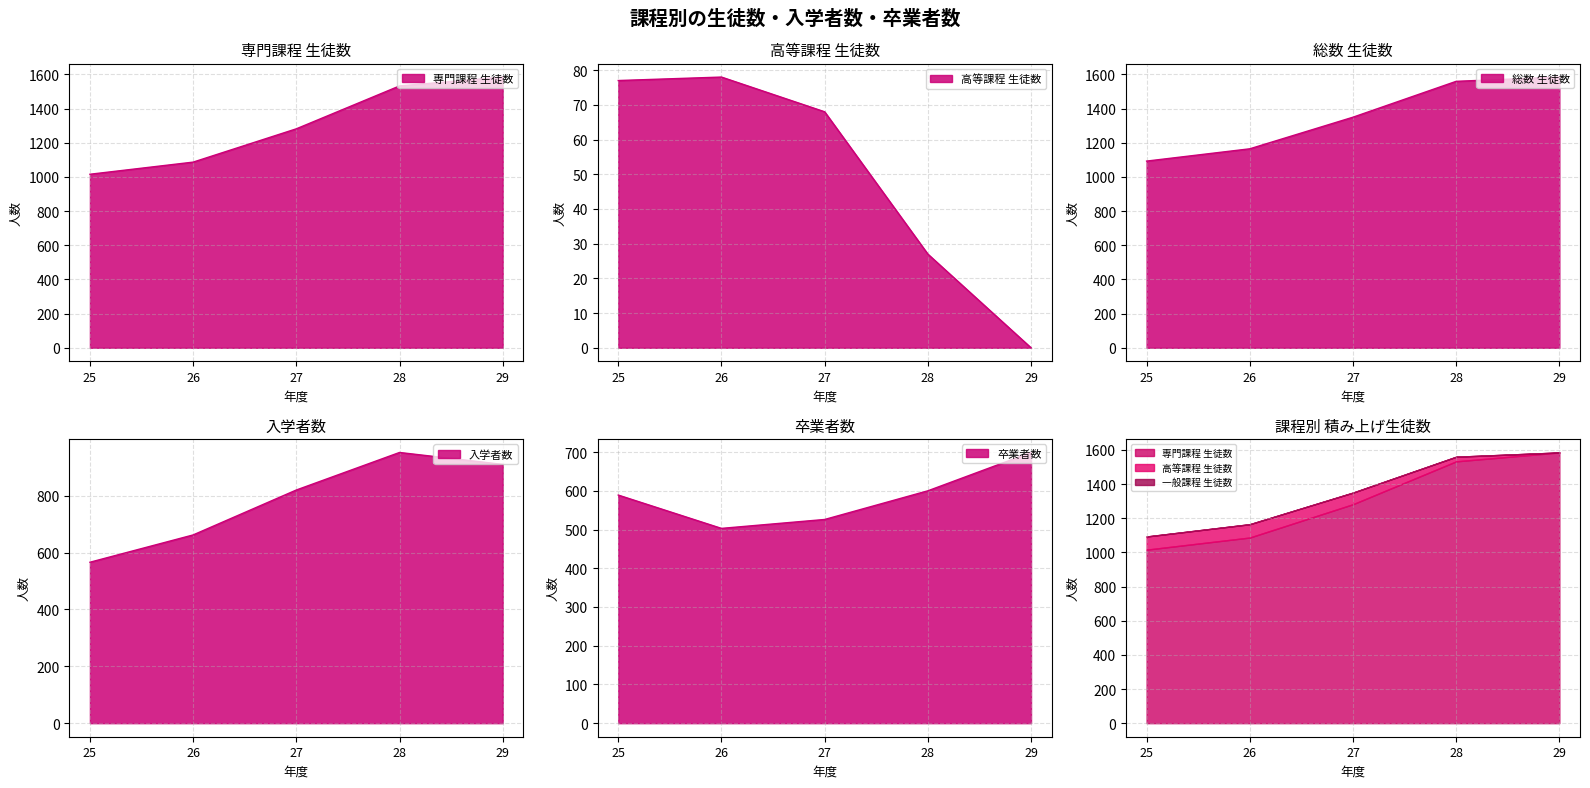

The value of 卒業者数 at 27 is 168. True or false?

False